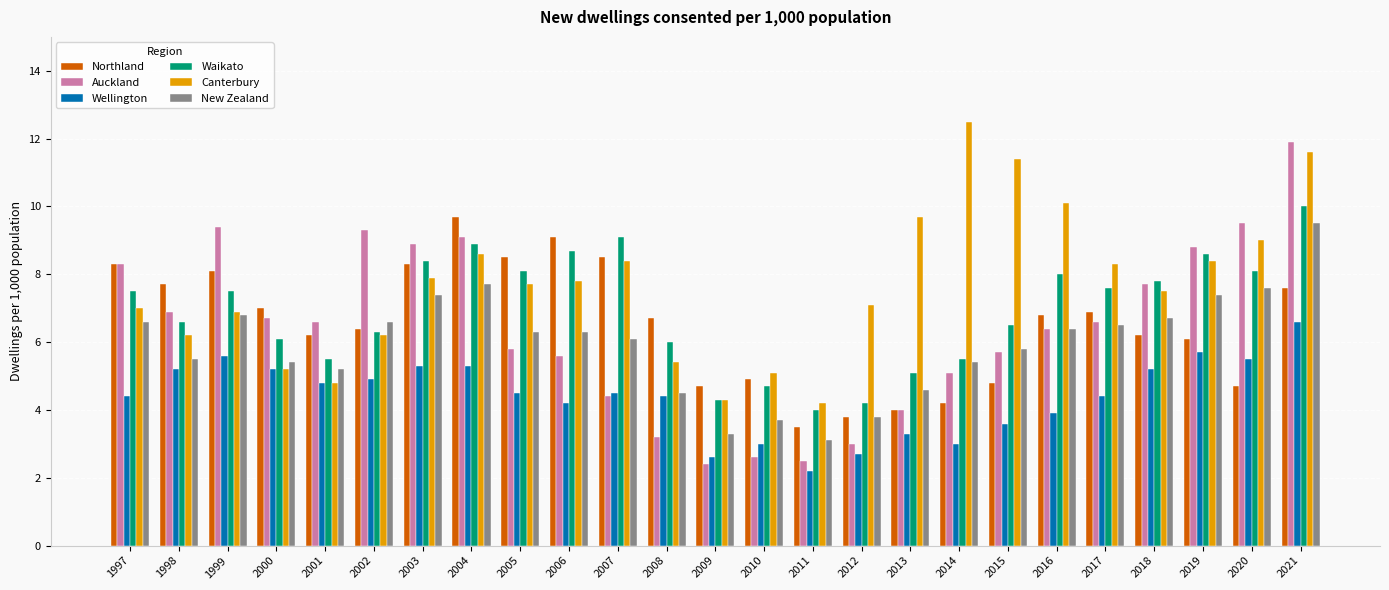

At which category is the sum across all series the highest?

2021